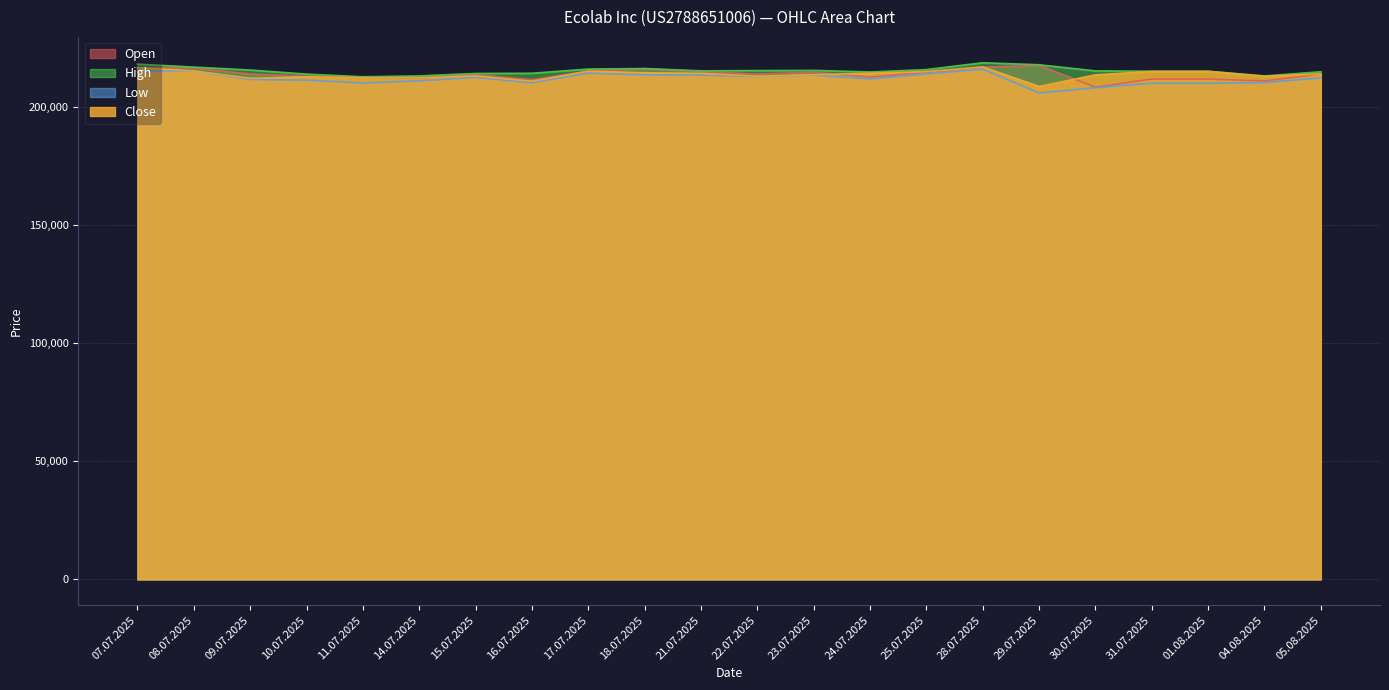

True or false: Open and Low cross at least once.

False